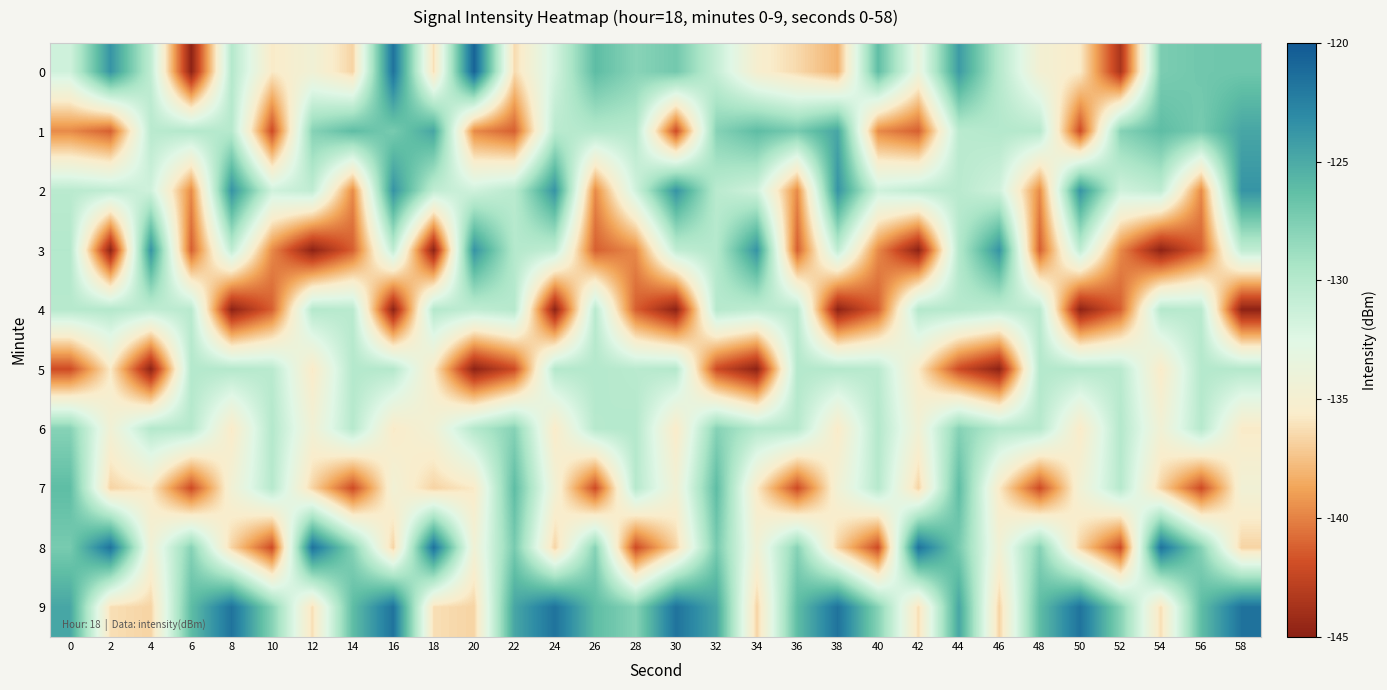

What is the spread (max minus min) of values at 18?

23.2